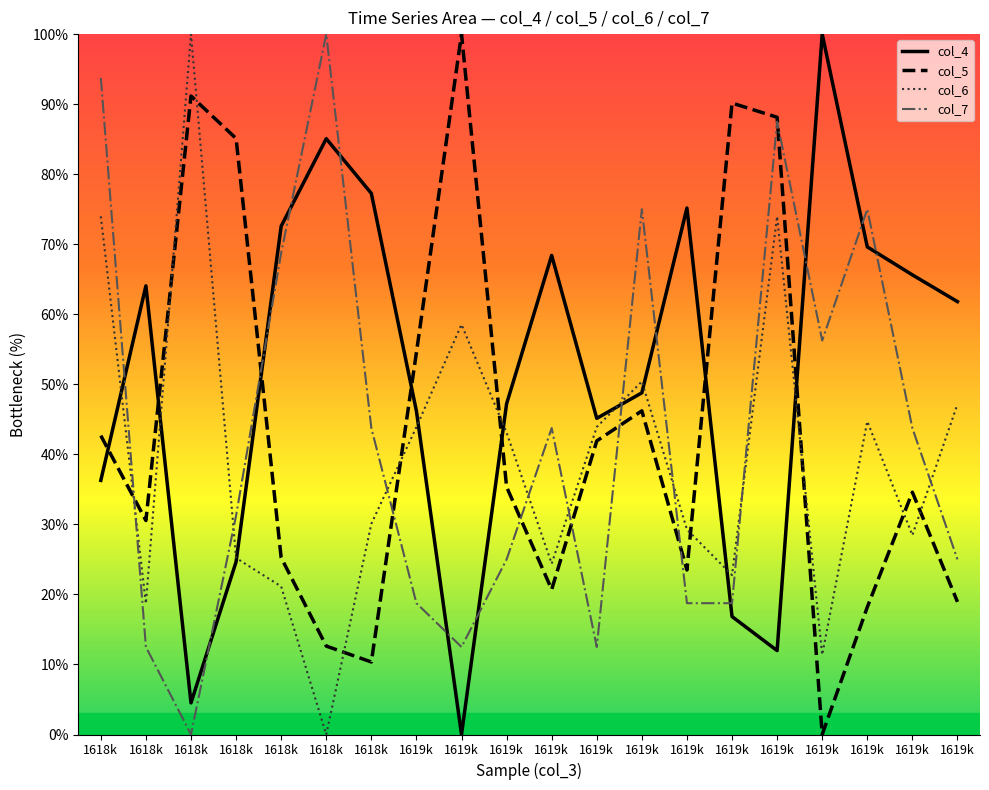

What is the value of the col_6 point at the 13th from the left?

50.4